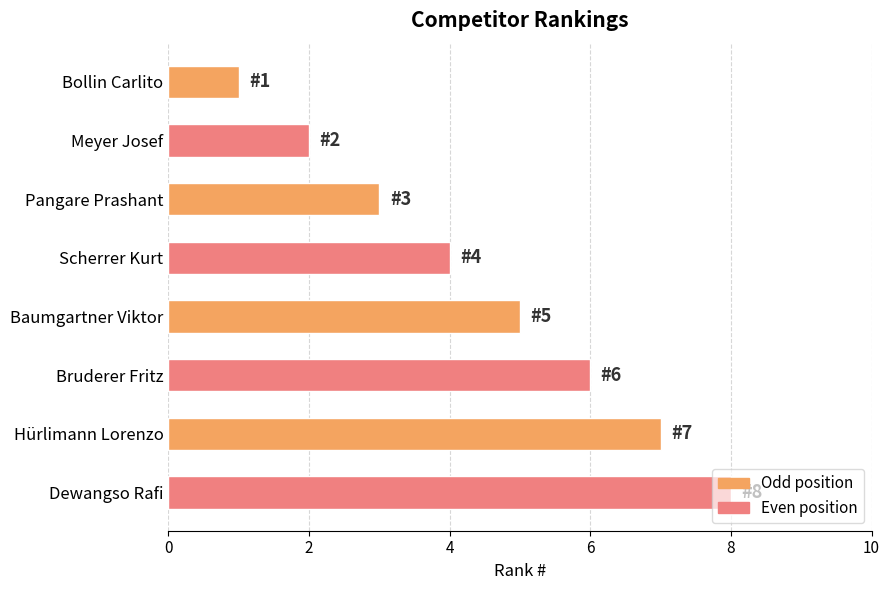

What is the change in value from Meyer Josef to Baumgartner Viktor?

+3